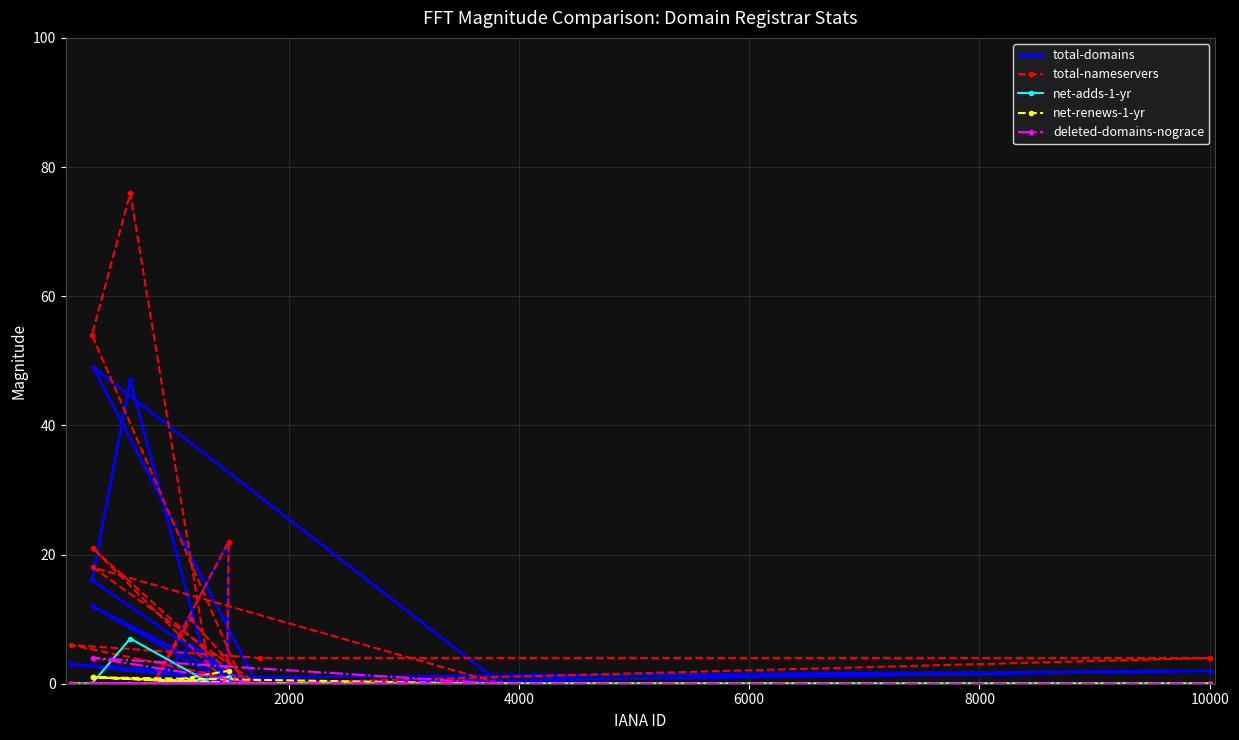

What is the difference between the second highest and minimum values in the total-nameservers series?

54